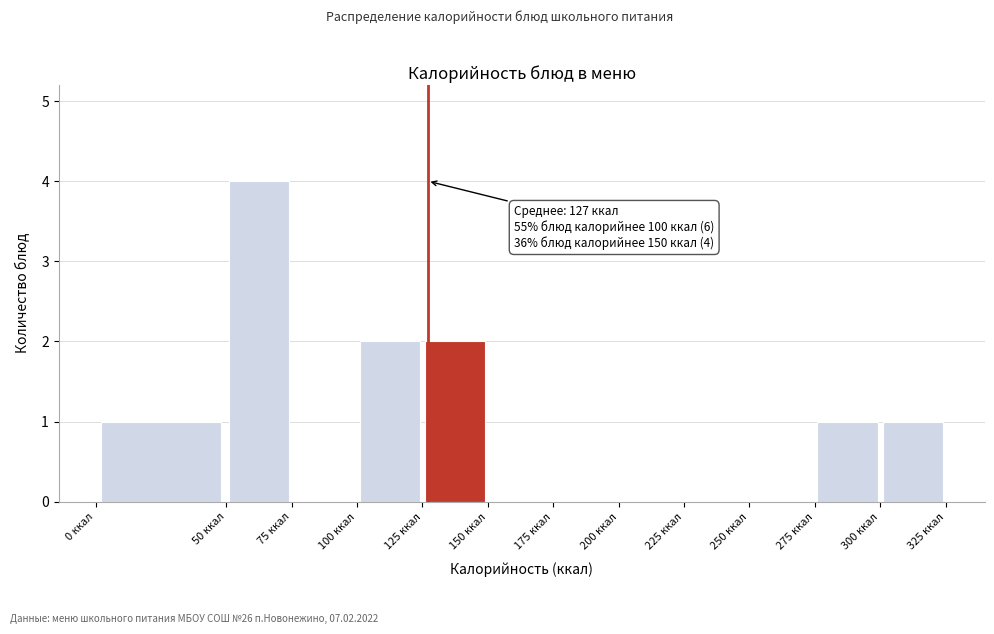

Over which range of the x-axis is the bar tallest?

50 to 75